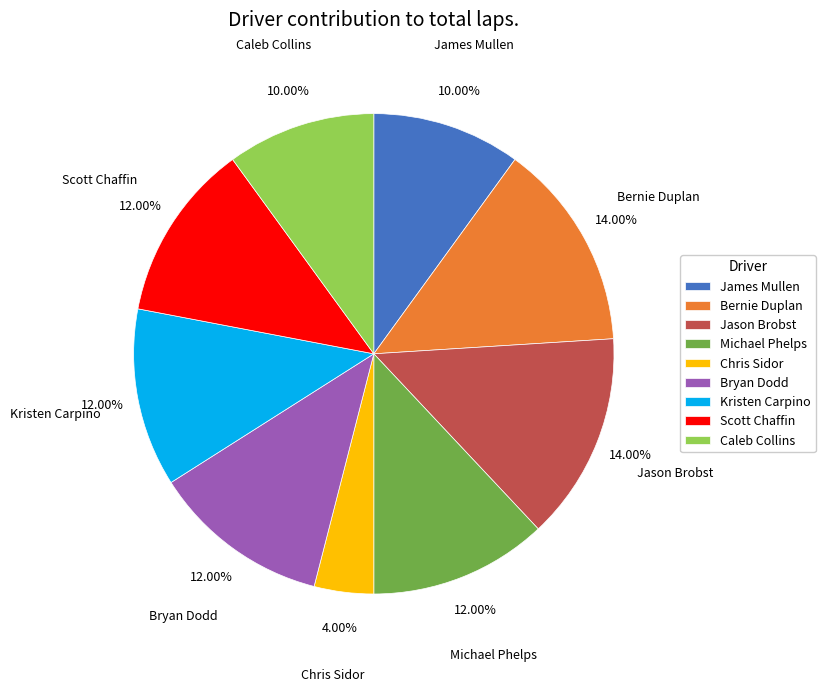

What portion of the pie excludes Michael Phelps?

88.0%